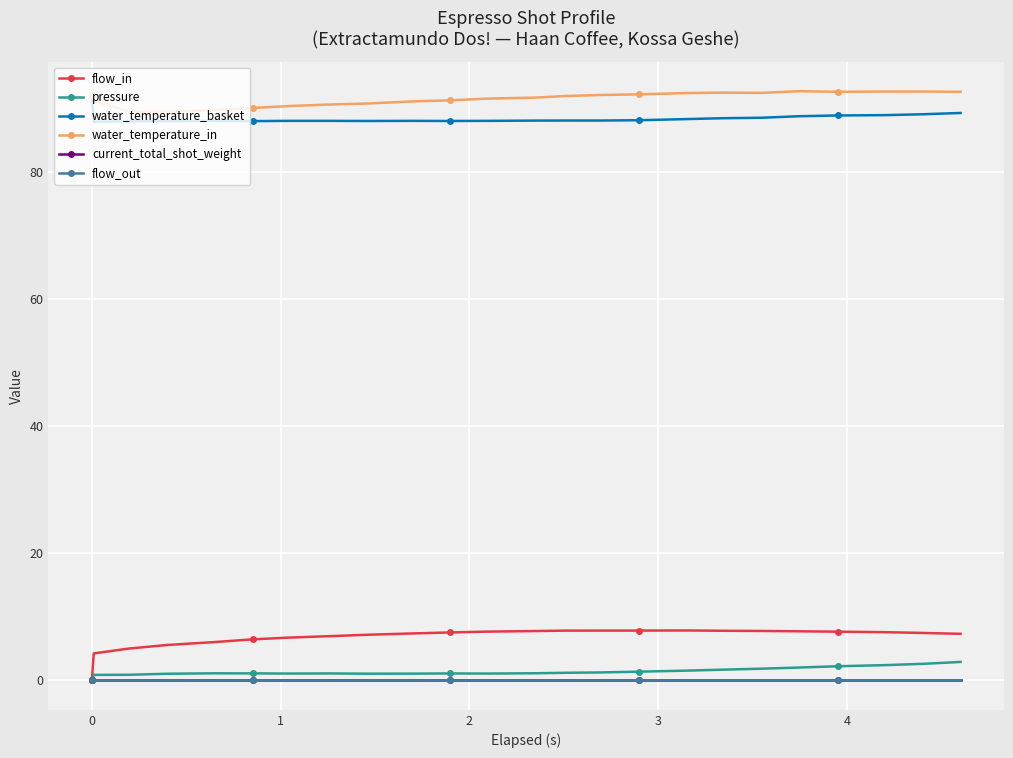

Does the chart have visible grid lines?

Yes